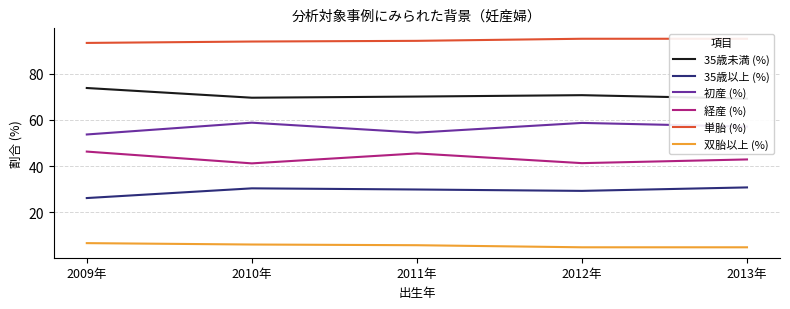

The 経産 (%) series shows 19.9 at 2010年. True or false?

False